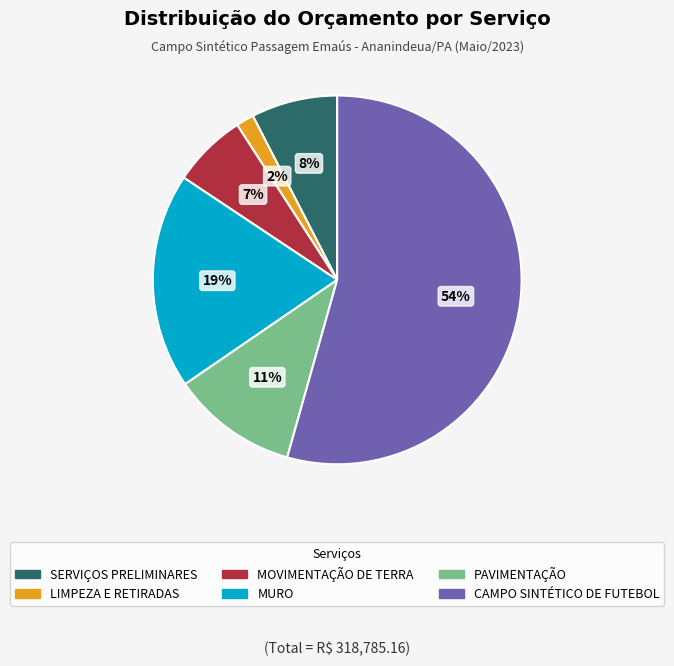

Rank the categories by value from highest to lowest.

CAMPO SINTÉTICO DE FUTEBOL, MURO, PAVIMENTAÇÃO, SERVIÇOS PRELIMINARES, MOVIMENTAÇÃO DE TERRA, LIMPEZA E RETIRADAS